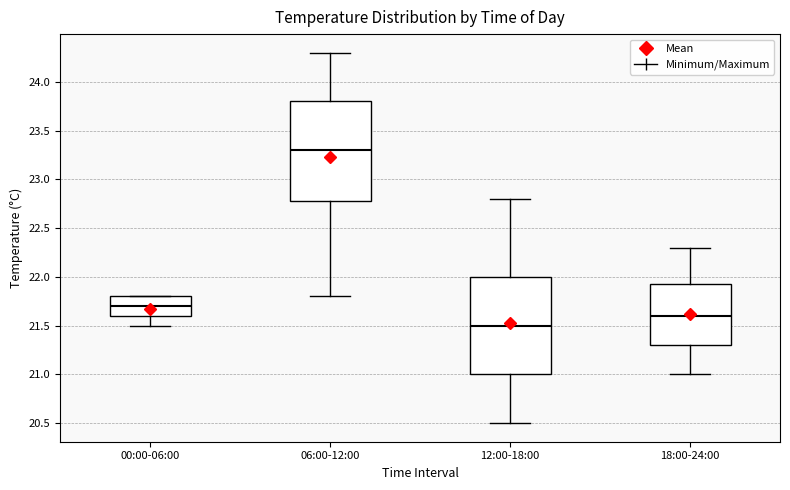

Reading left to right, read every box against the y-axis: the position of its median line, the range the box covers, and the ends of its whiskers. The values are not printed on the chart, so give them approximately, as read against the axis.

00:00-06:00: median 21.70, box 21.60 to 21.80, whiskers 21.50 to 21.80
06:00-12:00: median 23.30, box 22.80 to 23.80, whiskers 21.80 to 24.30
12:00-18:00: median 21.50, box 21.00 to 22.00, whiskers 20.50 to 22.80
18:00-24:00: median 21.60, box 21.30 to 21.95, whiskers 21.00 to 22.30